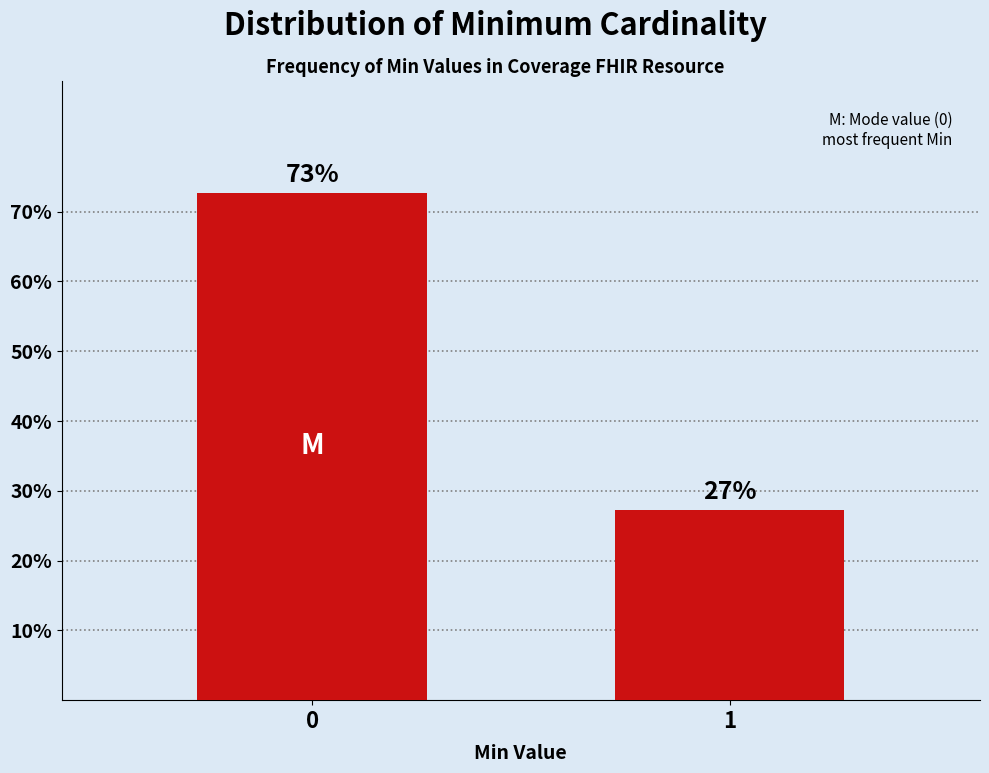

What is the value of the 2nd bar from the left?

27.3